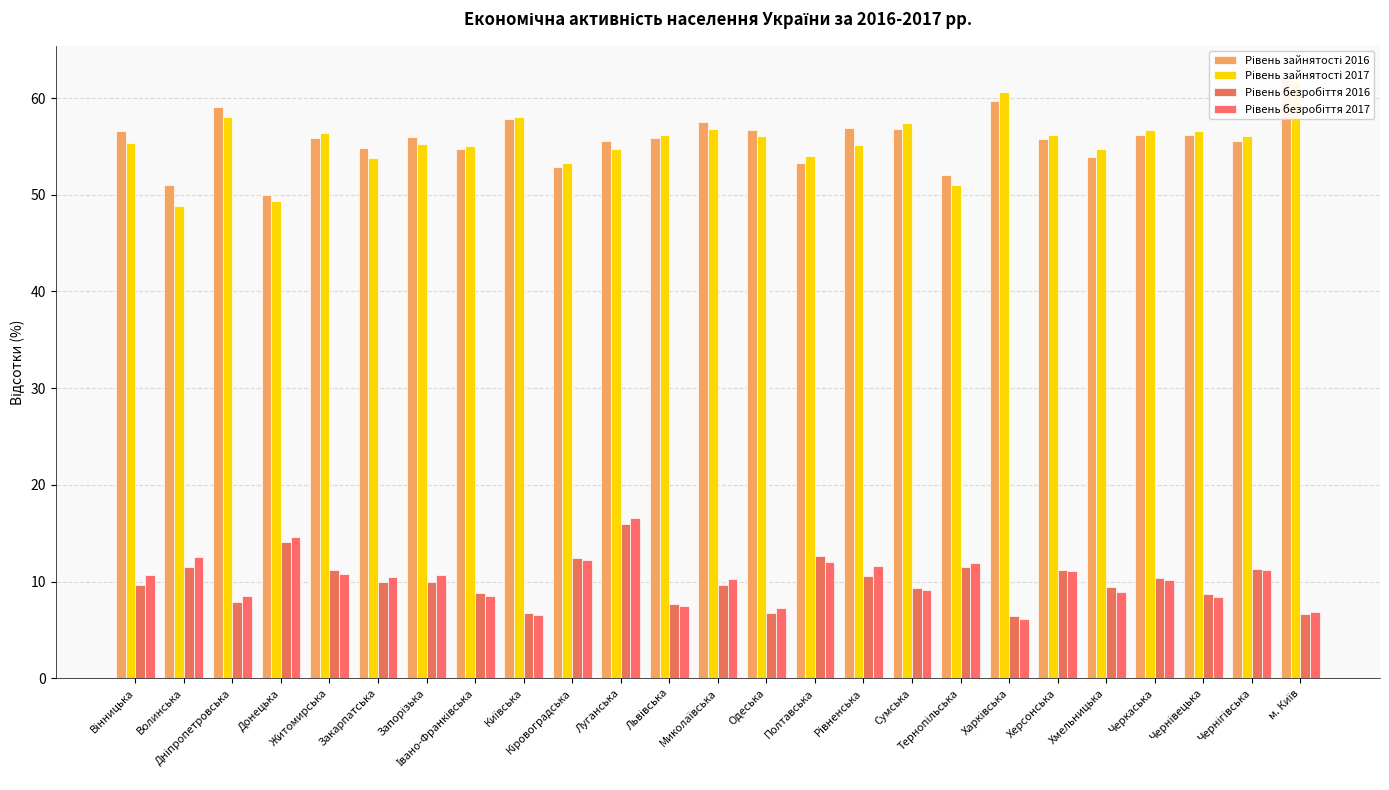

True or false: Рівень зайнятості 2016 has a value of 56.6 at Вінницька.

True